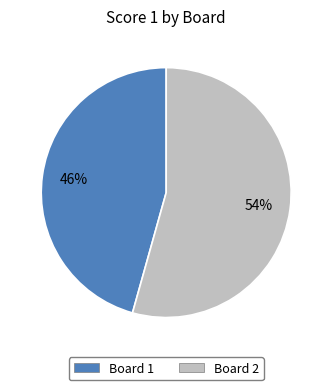

Is it true that Board 1 is 46% of the pie?

True